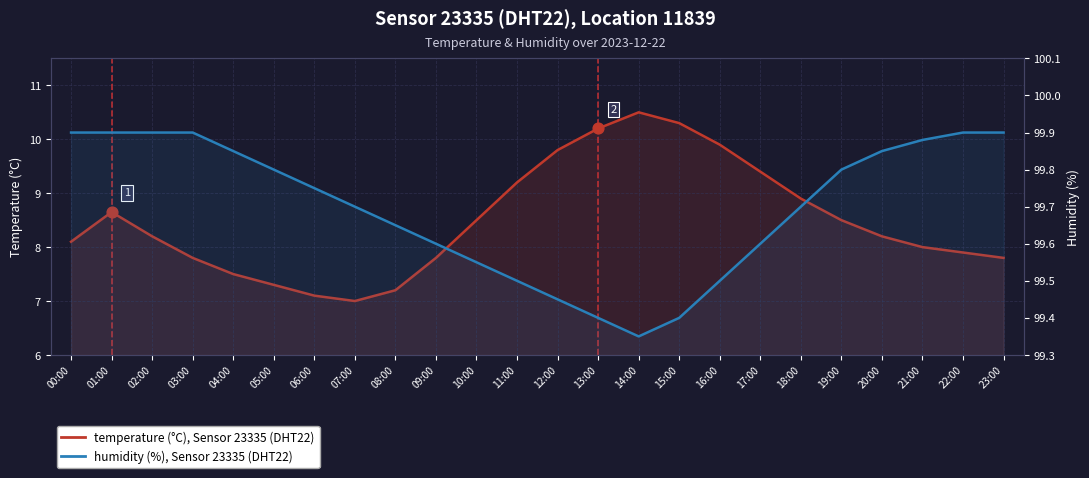

Which series has the largest total across all categories?

humidity (%), Sensor 23335